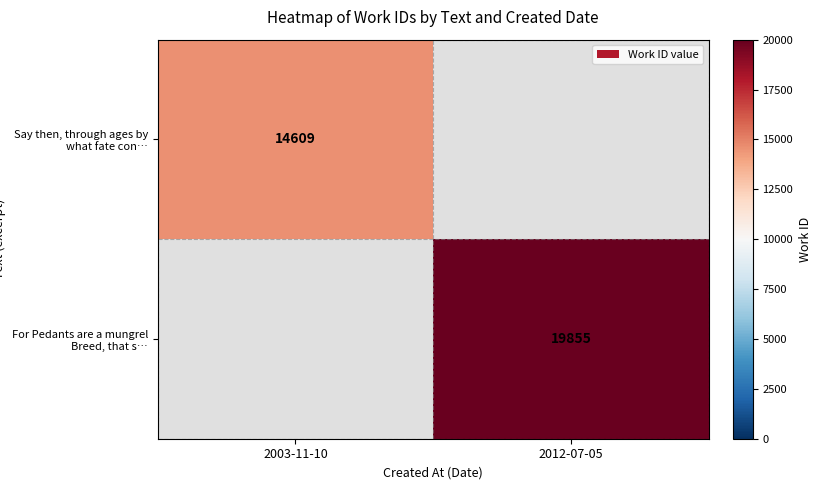

At how many categories does at least one series exceed 18922?

1